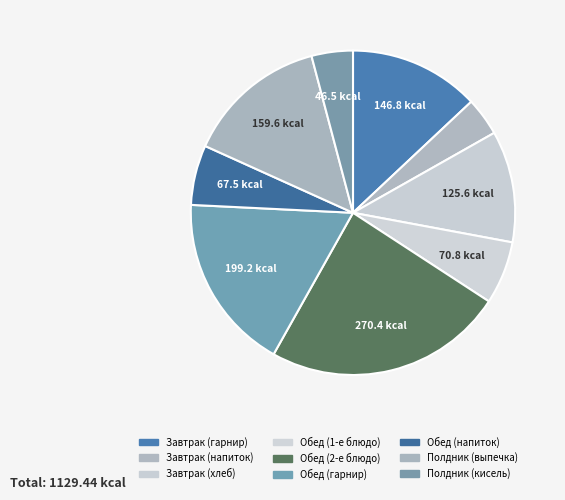

How many slices are in this pie chart?

9